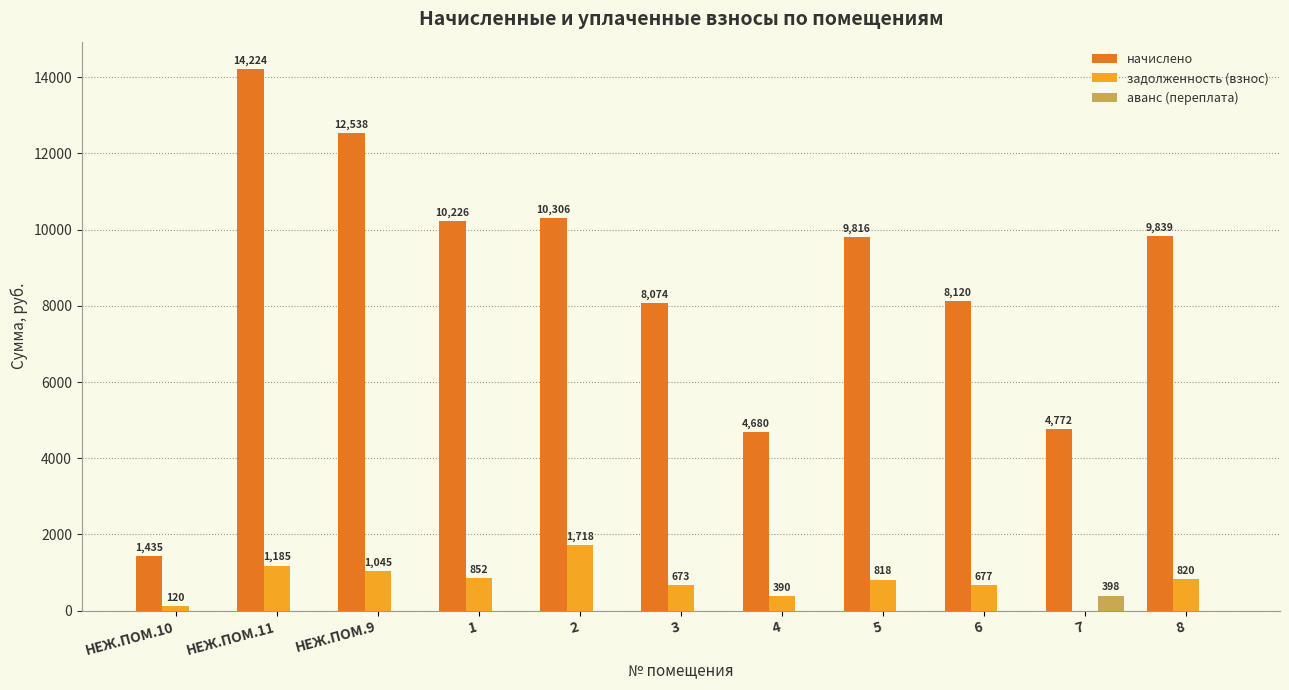

Between НЕЖ.ПОМ.10 and НЕЖ.ПОМ.9, which series saw the biggest shift?

начислено